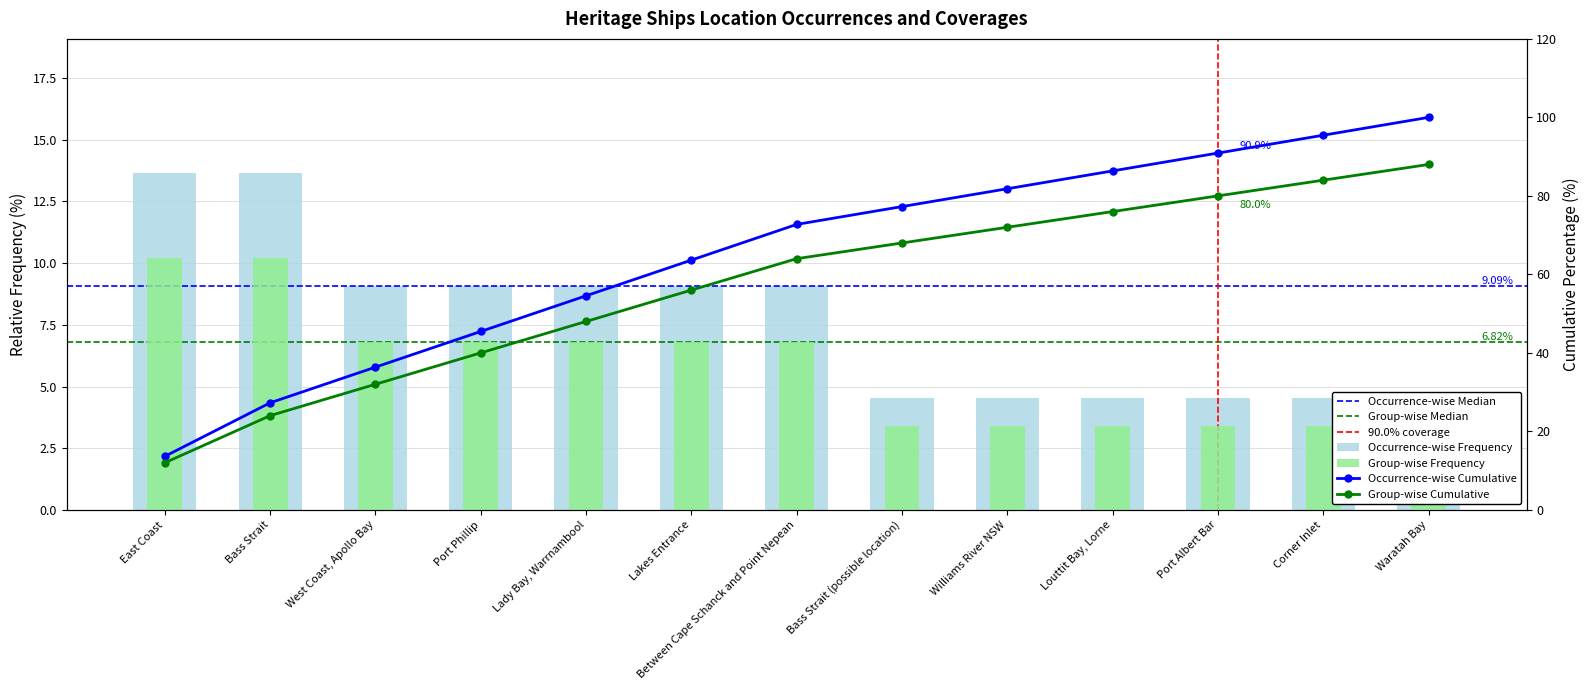

The Cumulative_Count series shows 95.5 at Corner Inlet. True or false?

True